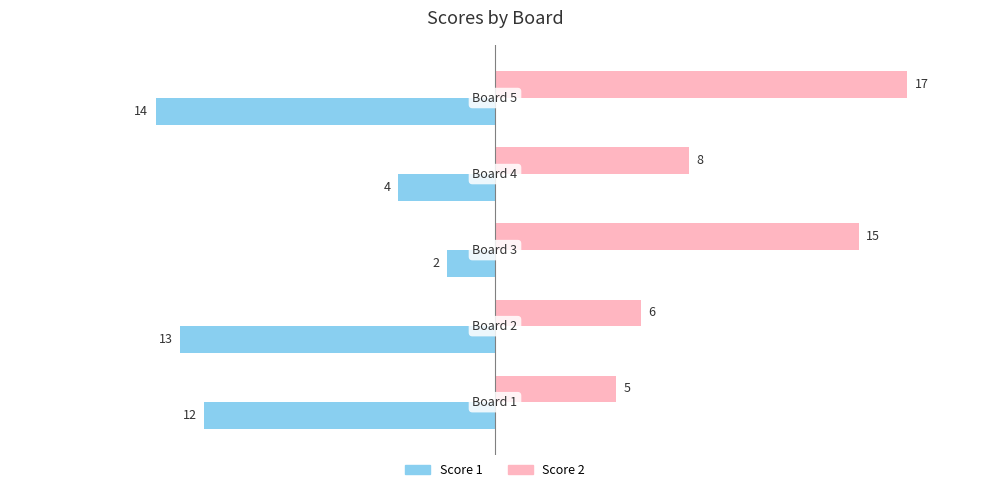

What is the smallest value displayed?

-14